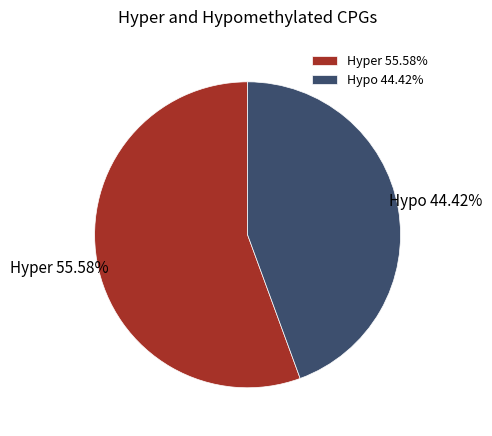

Approximately how many times larger is the value at Hyper compared to Hypo?

1.3